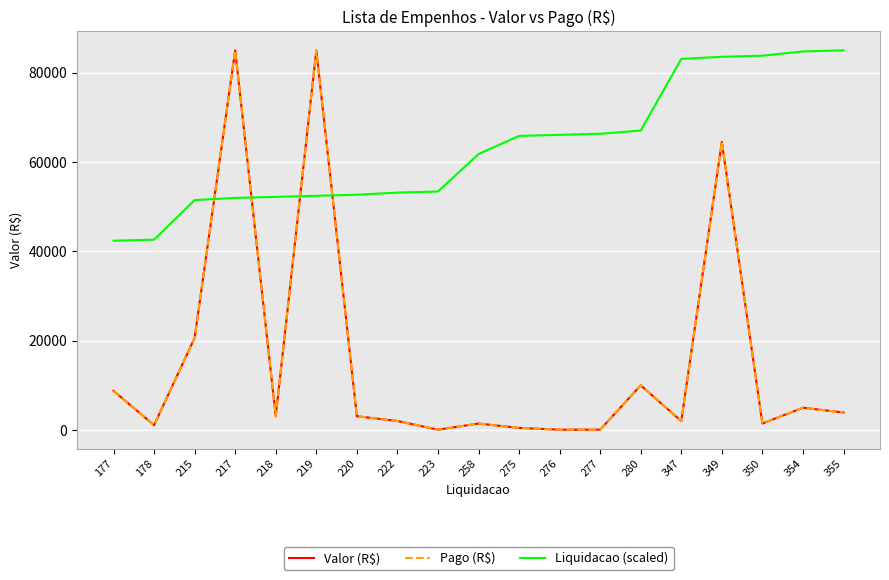

How many lines are shown in the chart?

3